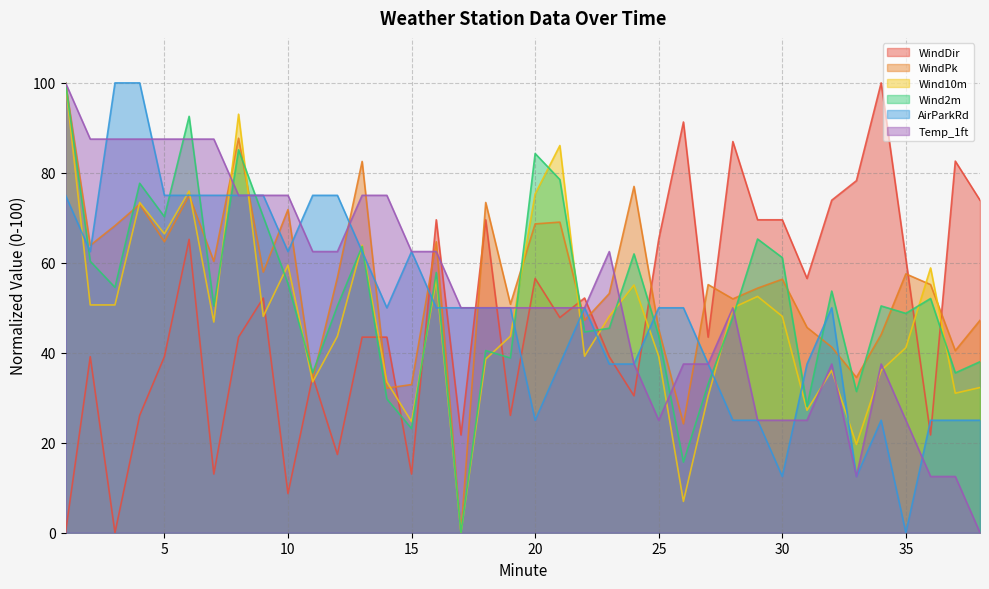

Reading left to right, list all the values displayed in this chart.

WindDir: 1=0.0	2=39.1	3=0.0	4=26.1	5=39.1	6=65.2	7=13.0	8=43.5	9=52.2	10=8.7	11=34.8	12=17.4	13=43.5	14=43.5	15=13.0	16=69.6	17=21.7	18=69.6	19=26.1	20=56.5	21=47.8	22=52.2	23=39.1	24=30.4	25=65.2	26=91.3	27=43.5	28=87.0	29=69.6	30=69.6	31=56.5	32=73.9	33=78.3	34=100.0	35=60.9	36=21.7	37=82.6	38=73.9
WindPk: 1=100.0	2=63.9	3=68.3	4=73.0	5=64.7	6=75.0	7=60.3	8=87.7	9=57.9	10=71.8	11=34.1	12=56.7	13=82.5	14=32.1	15=32.9	16=64.7	17=0.0	18=73.4	19=50.8	20=68.7	21=69.0	22=47.2	23=53.2	24=77.0	25=45.2	26=24.2	27=55.2	28=52.0	29=54.4	30=56.3	31=45.6	32=41.3	33=34.5	34=44.0	35=57.5	36=55.2	37=40.5	38=47.2
Wind10m: 1=100.0	2=50.6	3=50.6	4=73.4	5=66.5	6=75.9	7=46.8	8=93.0	9=48.1	10=59.5	11=33.5	12=43.7	13=63.9	14=33.5	15=24.7	16=56.3	17=0.0	18=38.6	19=43.7	20=75.3	21=86.1	22=39.2	23=48.1	24=55.1	25=39.2	26=7.0	27=30.4	28=50.0	29=52.5	30=48.1	31=27.2	32=36.1	33=19.6	34=36.1	35=41.1	36=58.9	37=31.0	38=32.3
Wind2m: 1=100.0	2=60.3	3=54.5	4=77.7	5=70.2	6=92.6	7=50.4	8=85.1	9=70.2	10=55.4	11=35.5	12=50.4	13=63.6	14=29.8	15=23.1	16=57.9	17=0.0	18=40.5	19=38.8	20=84.3	21=78.5	22=44.6	23=45.5	24=62.0	25=43.8	26=15.7	27=33.1	28=47.9	29=65.3	30=61.2	31=28.1	32=53.7	33=31.4	34=50.4	35=48.8	36=52.1	37=35.5	38=38.0
AirParkRd: 1=75.0	2=62.5	3=100.0	4=100.0	5=75.0	6=75.0	7=75.0	8=75.0	9=75.0	10=62.5	11=75.0	12=75.0	13=62.5	14=50.0	15=62.5	16=50.0	17=50.0	18=50.0	19=50.0	20=25.0	21=37.5	22=50.0	23=37.5	24=37.5	25=50.0	26=50.0	27=37.5	28=25.0	29=25.0	30=12.5	31=37.5	32=50.0	33=12.5	34=25.0	35=0.0	36=25.0	37=25.0	38=25.0
Temp_1ft: 1=100.0	2=87.5	3=87.5	4=87.5	5=87.5	6=87.5	7=87.5	8=75.0	9=75.0	10=75.0	11=62.5	12=62.5	13=75.0	14=75.0	15=62.5	16=62.5	17=50.0	18=50.0	19=50.0	20=50.0	21=50.0	22=50.0	23=62.5	24=37.5	25=25.0	26=37.5	27=37.5	28=50.0	29=25.0	30=25.0	31=25.0	32=37.5	33=12.5	34=37.5	35=25.0	36=12.5	37=12.5	38=0.0